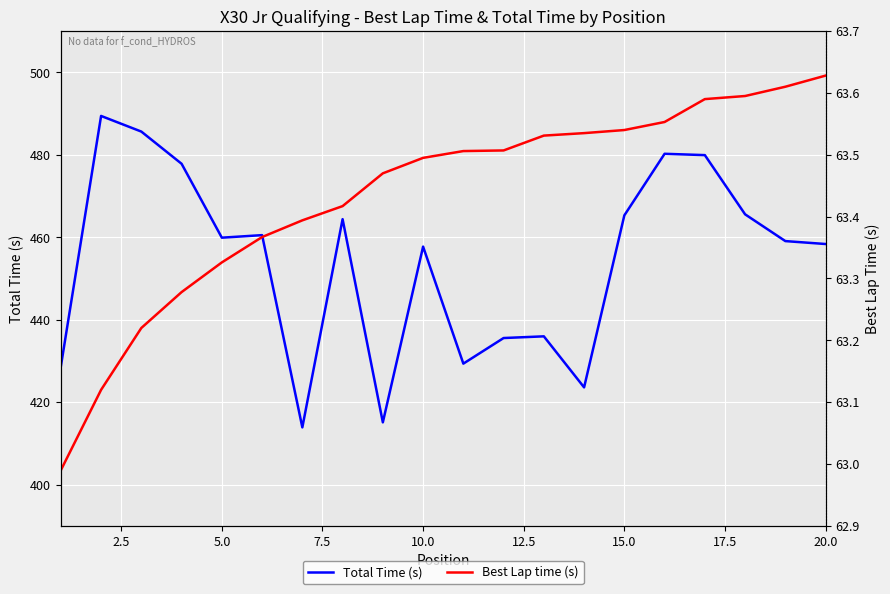

True or false: Total Time (s) and Best Lap time (s) cross at least once.

False